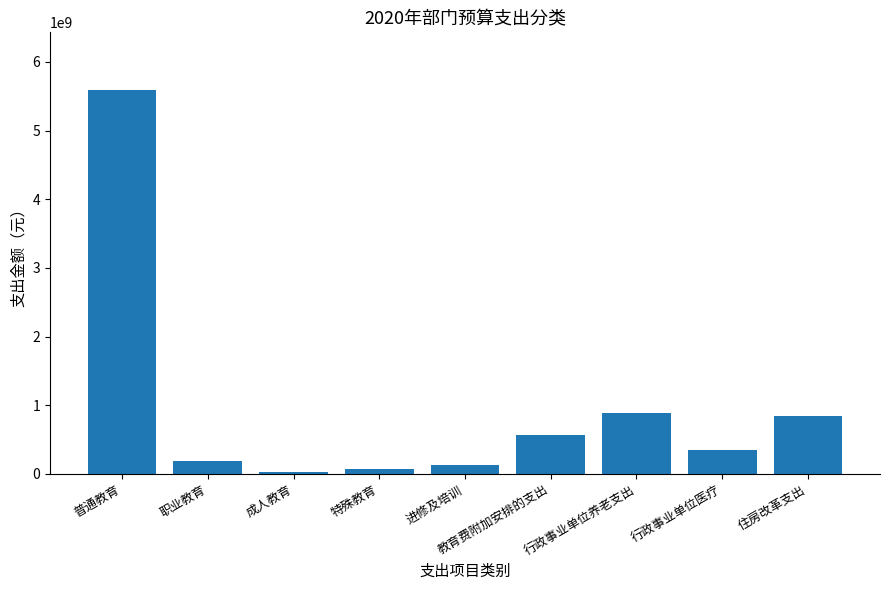

How many categories are shown in the chart?

9